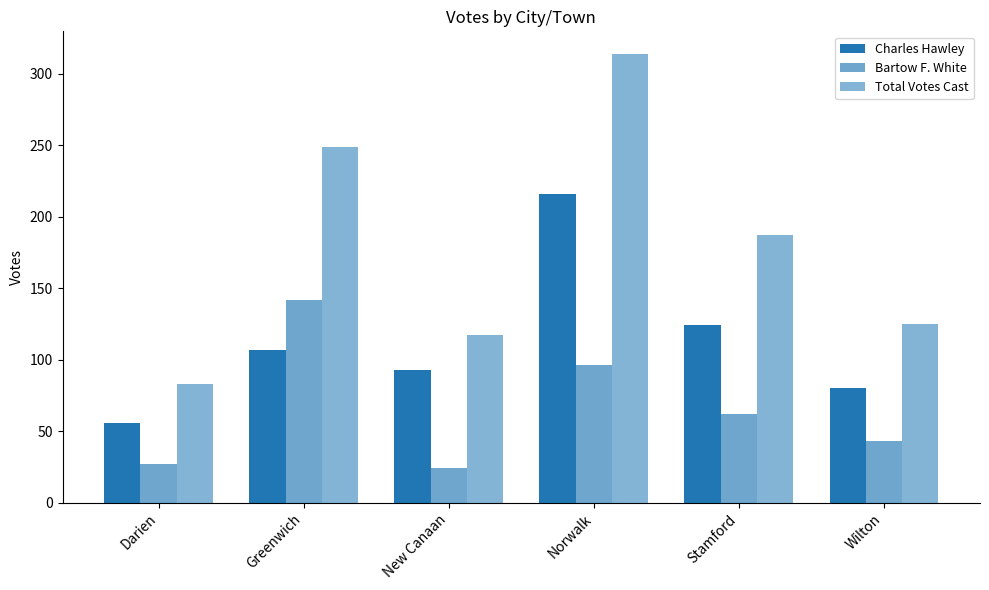

Which series has the largest range (max minus min)?

Total Votes Cast